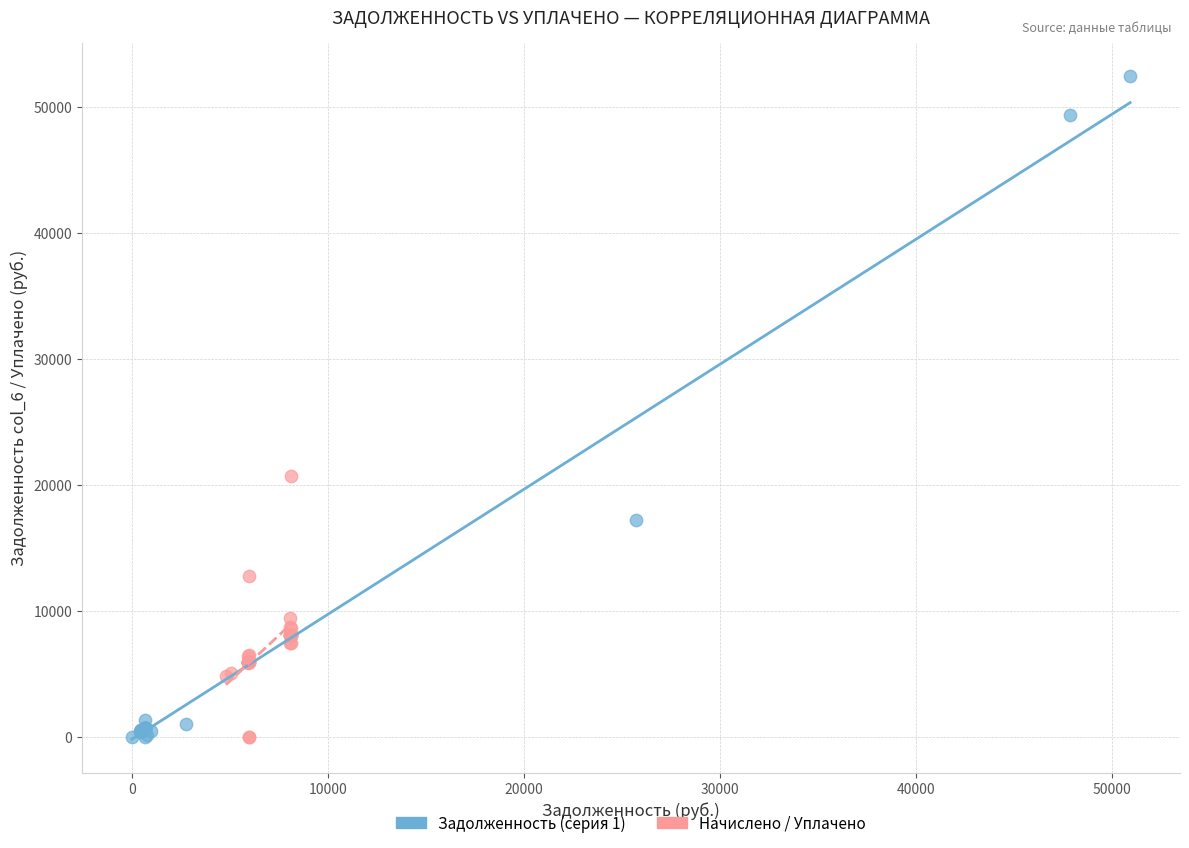

Which series reaches the maximum Y coordinate?

Задолженность (серия 1)